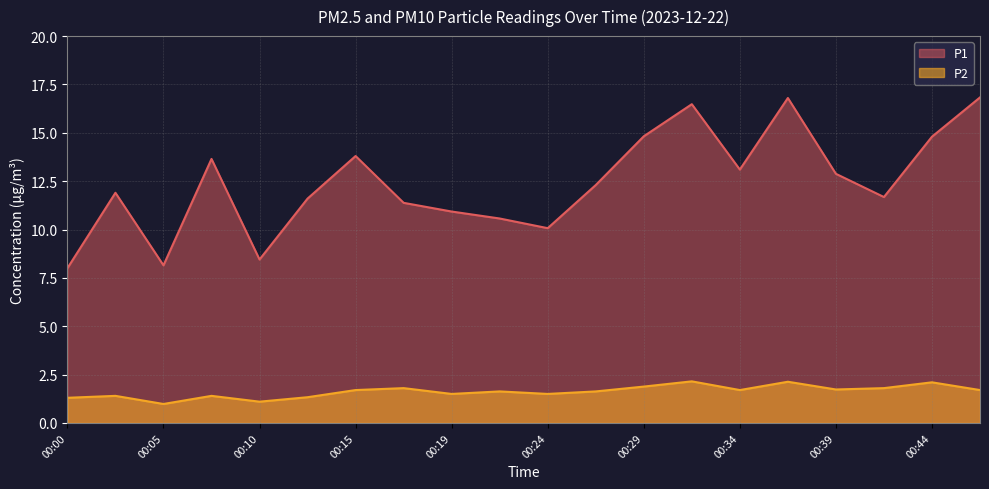

Rank the series at 00:44 from highest to lowest value.

P1, P2